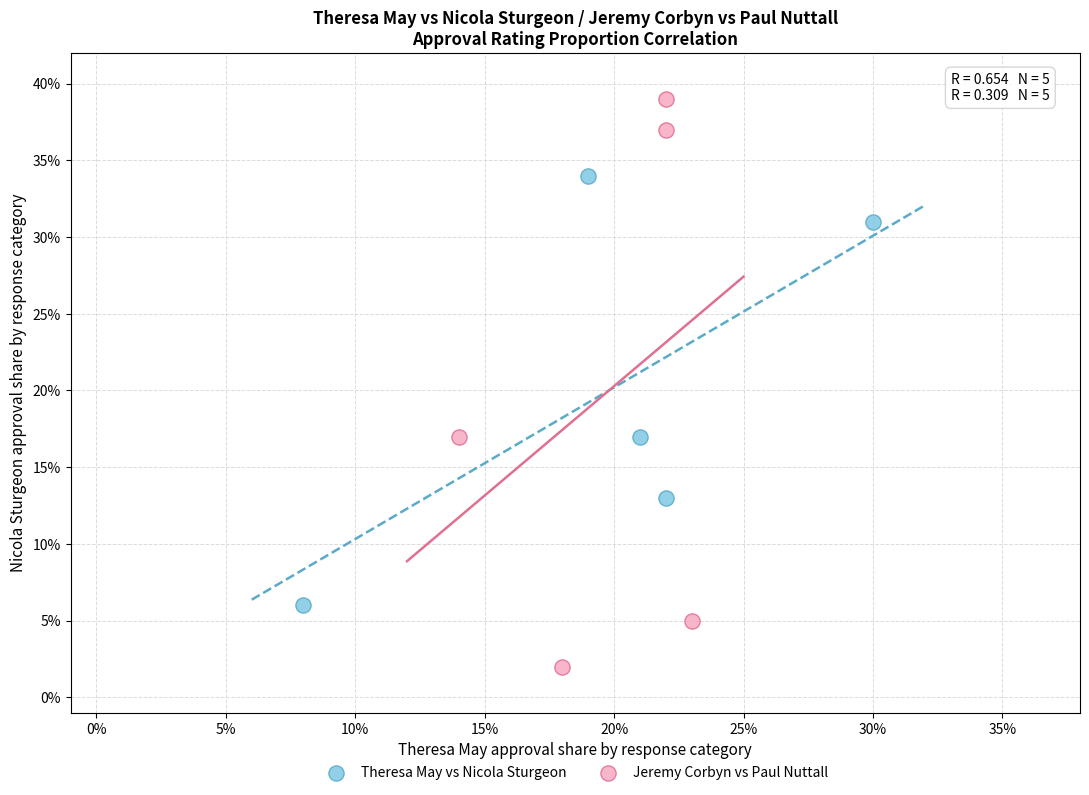

What are all the series names shown in the legend?

Theresa May vs Nicola Sturgeon, Jeremy Corbyn vs Paul Nuttall